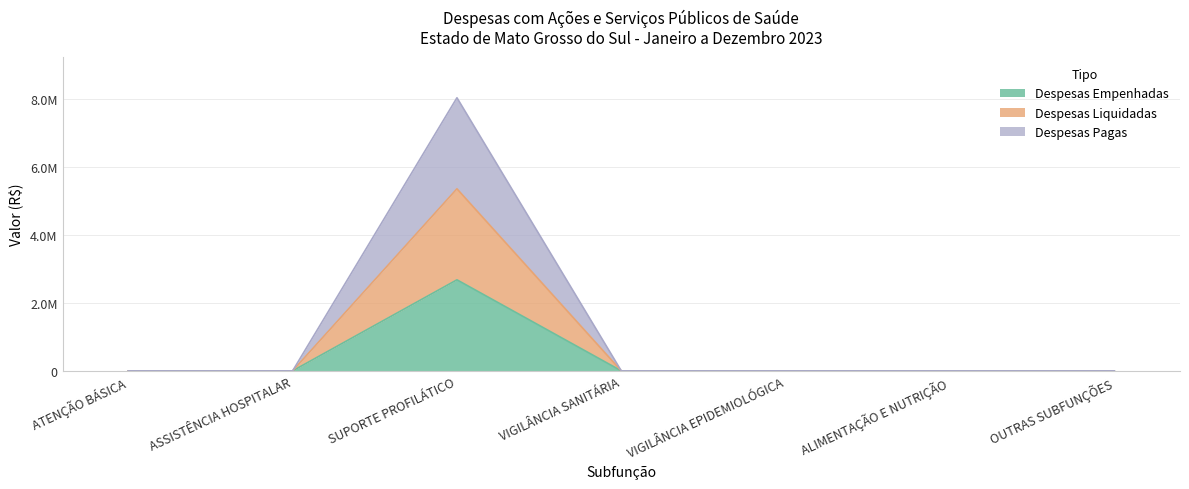

Which series has the largest range (max minus min)?

Despesas Pagas